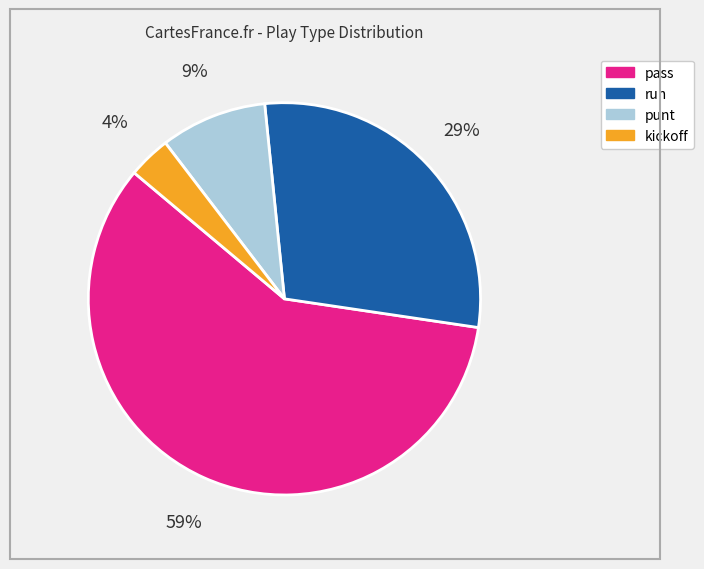

What is the largest slice in the pie chart?

pass